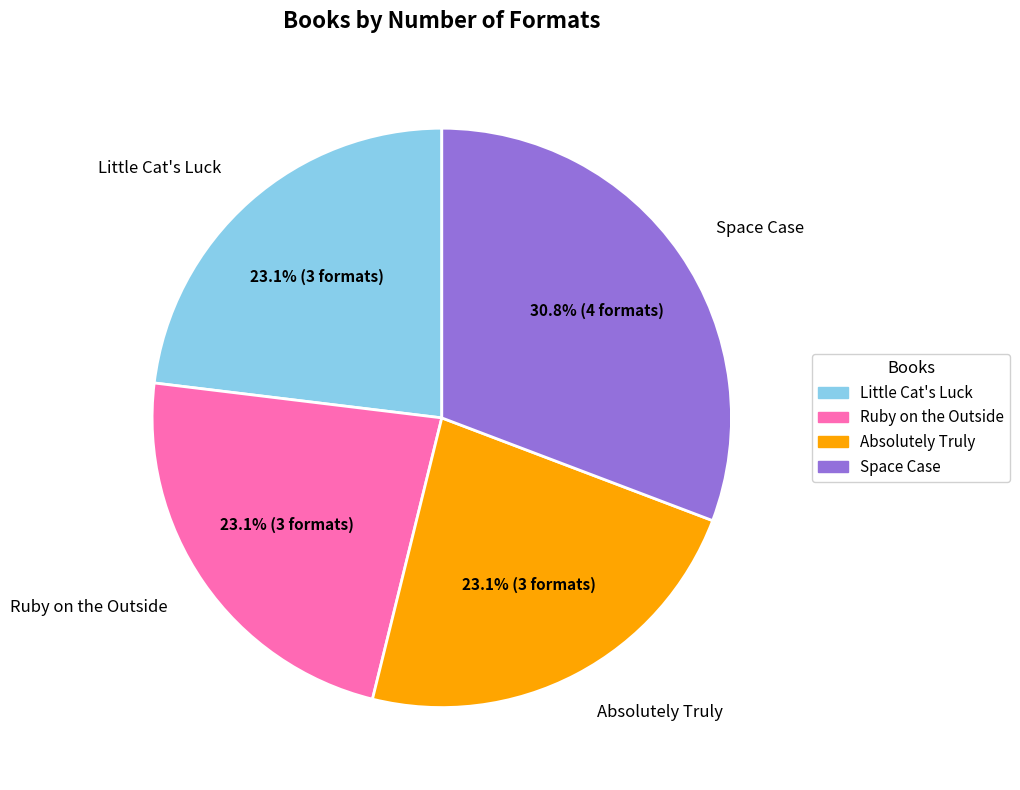

To the nearest percent, what is the difference between the largest and smallest slice percentages?

8%